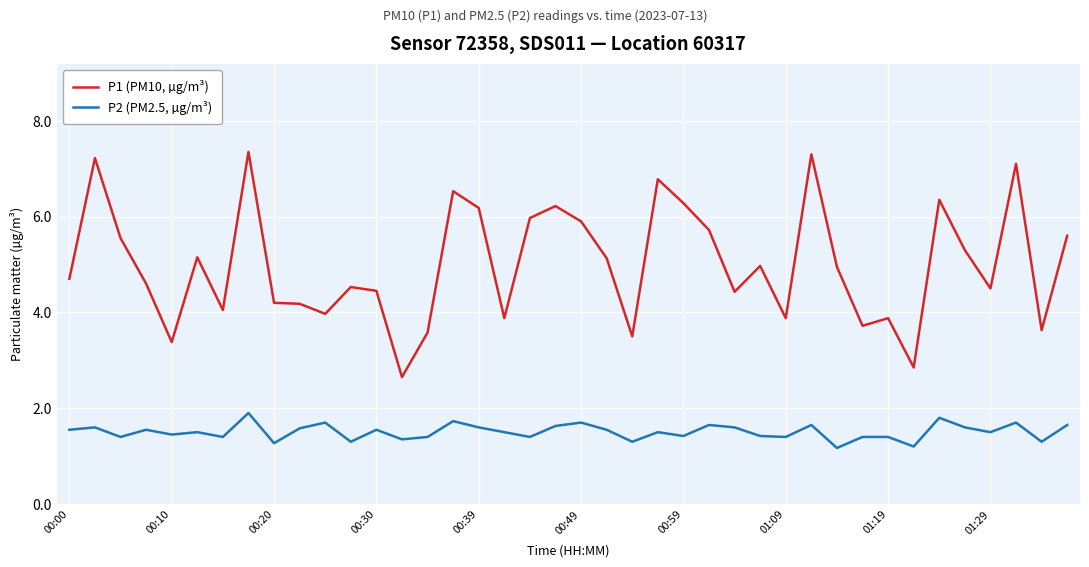

Which series has the largest total across all categories?

P1 (PM10, µg/m³)